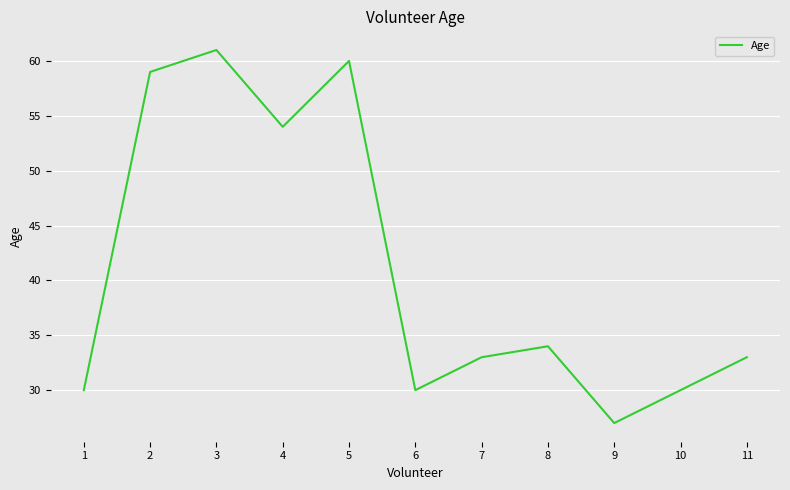

The value at 5 is 89. True or false?

False